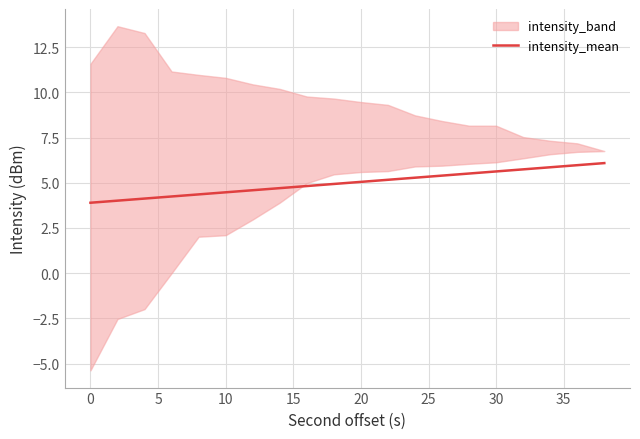

What is the value of the 5th point from the left?

4.4